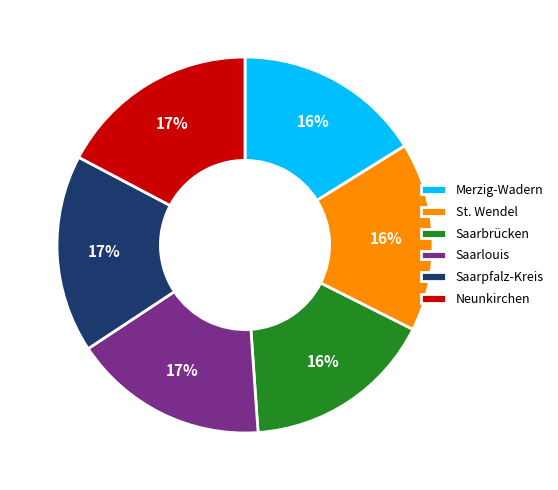

Is St. Wendel the majority of the pie?

No